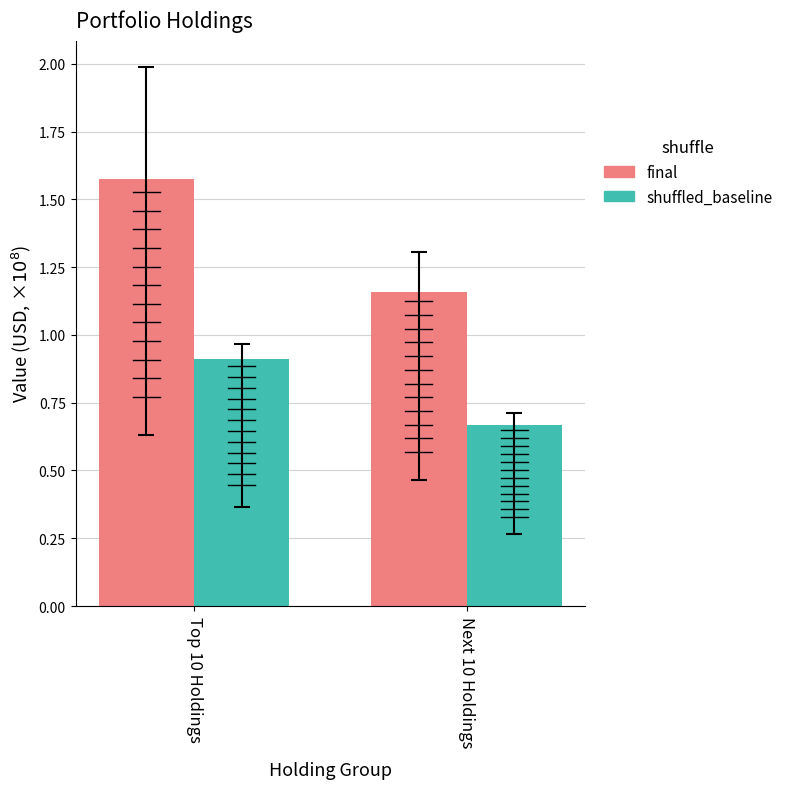

Which category has the highest value across all series?

Top 10 Holdings